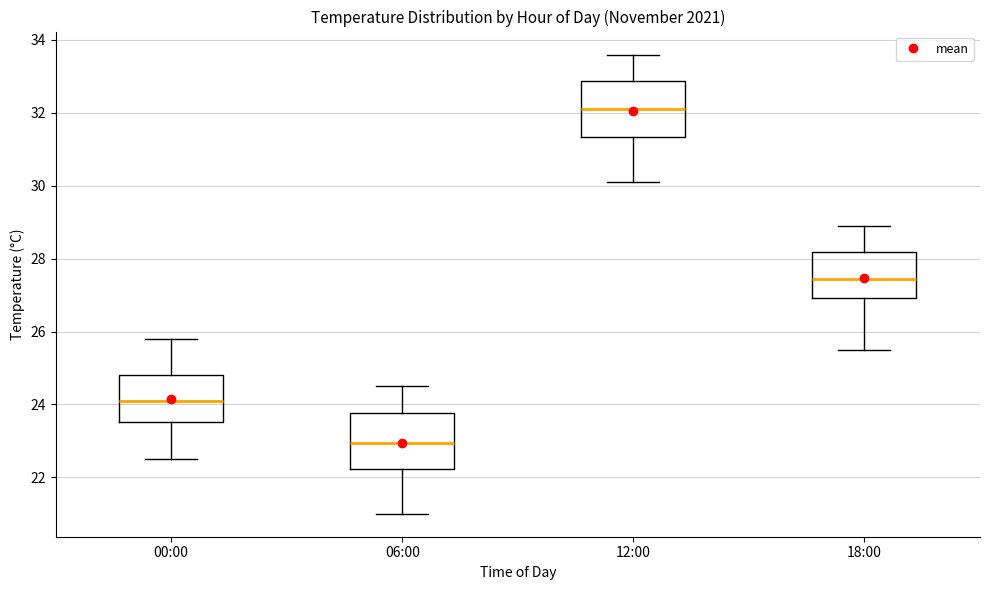

Where is the lower edge of the box for 18:00 on the y-axis? The values are not printed on the chart, so give them approximately, as read against the axis.

27.0